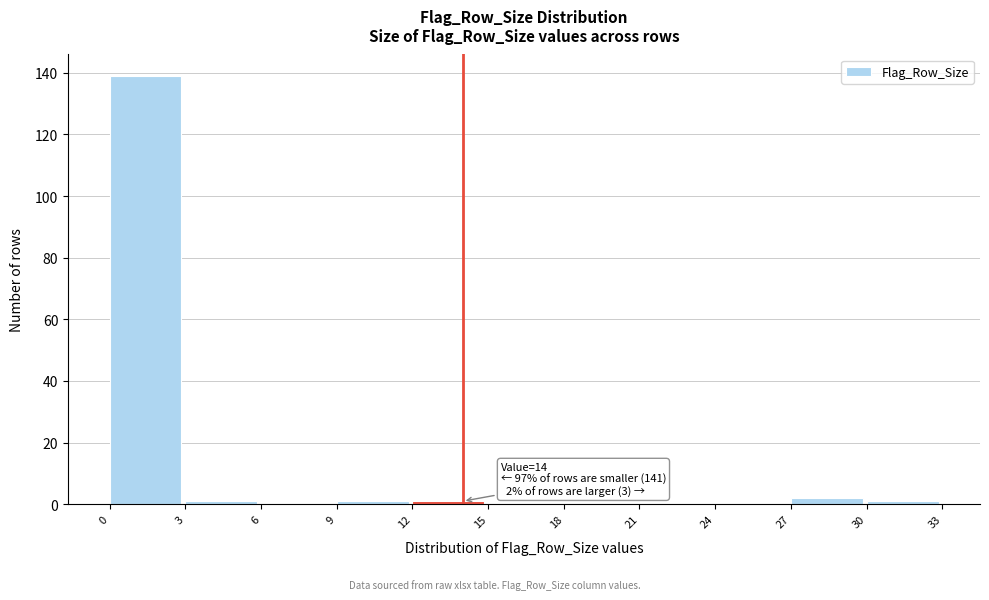

Which range on the x-axis has the tallest bar?

0 to 3